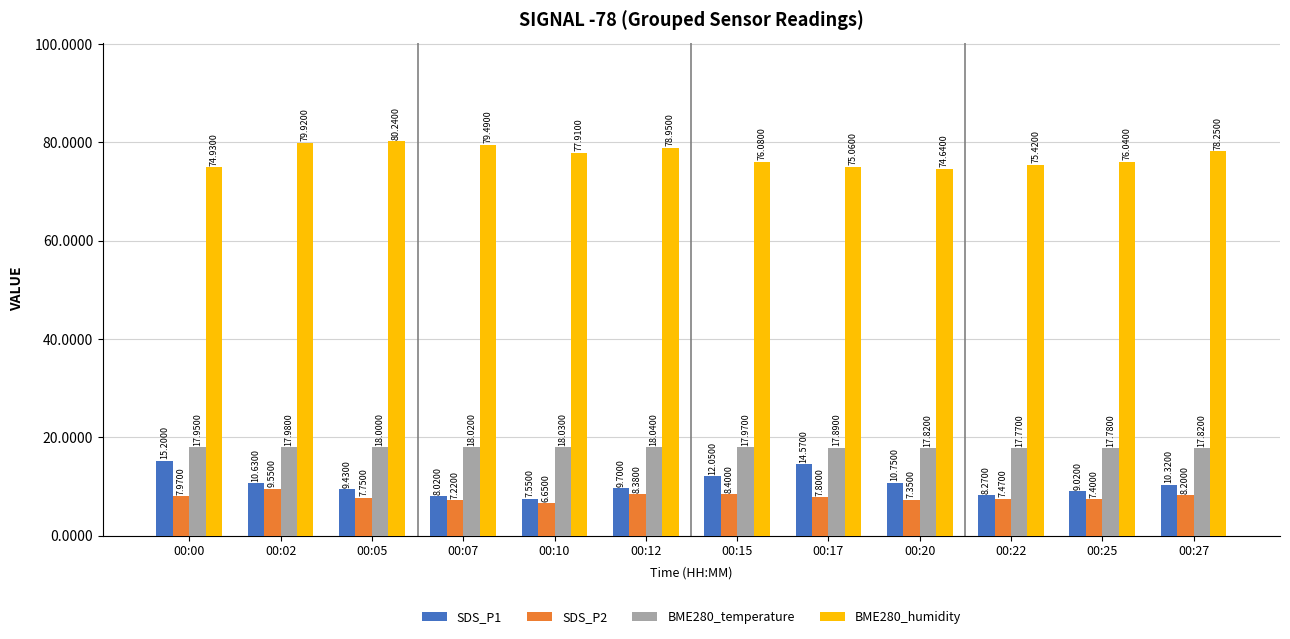

What is the value of the SDS_P1 bar at the 1st from the left?

15.2